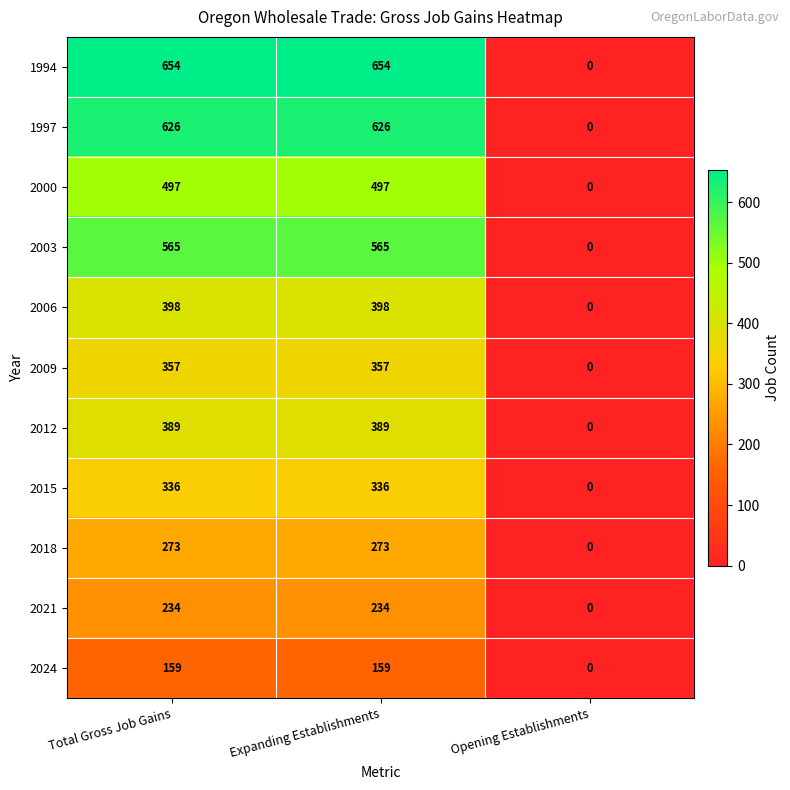

What is the greatest value displayed?

654